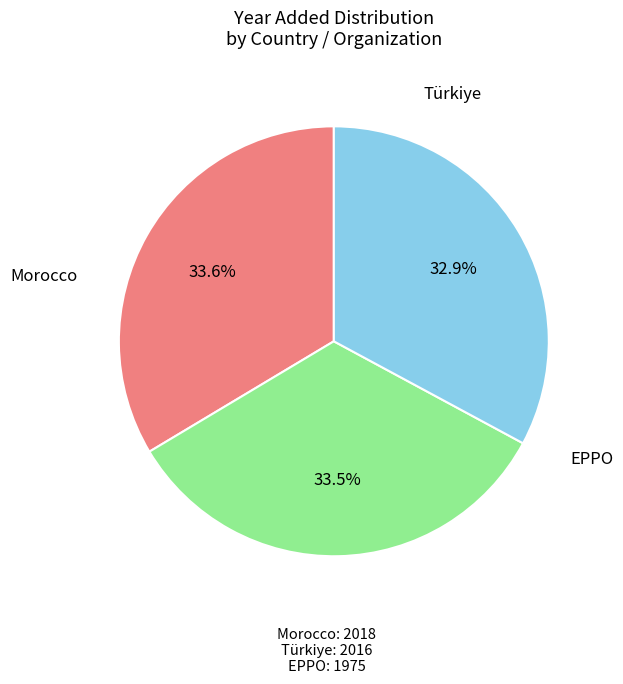

What is the ratio of the value at Morocco to the value at EPPO?

1.0